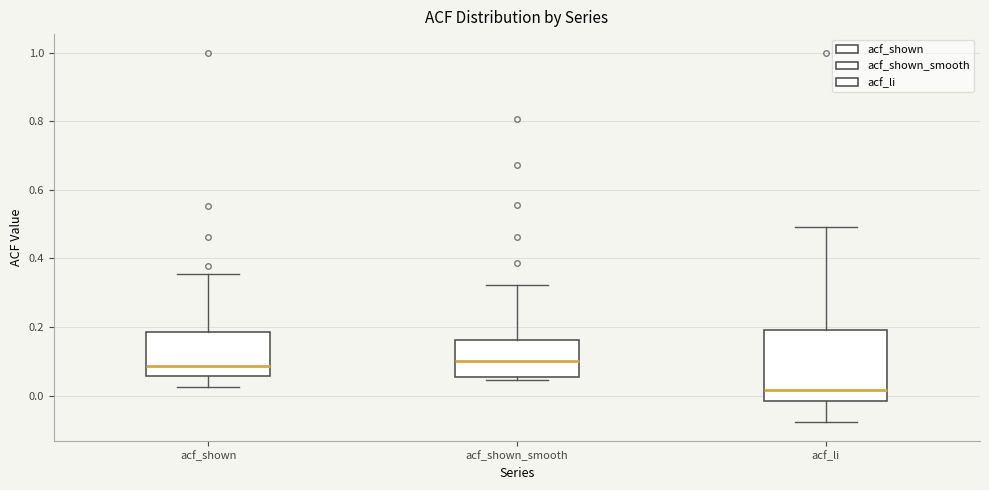

Where is the lower edge of the box for acf_shown on the y-axis? The values are not printed on the chart, so give them approximately, as read against the axis.

0.06